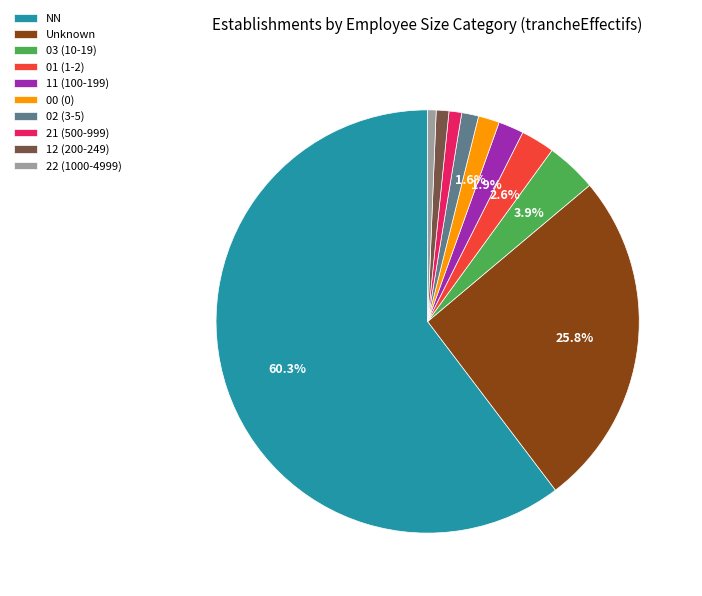

Do 21 (500-999) and 22 (1000-4999) together represent more than half of the pie?

No